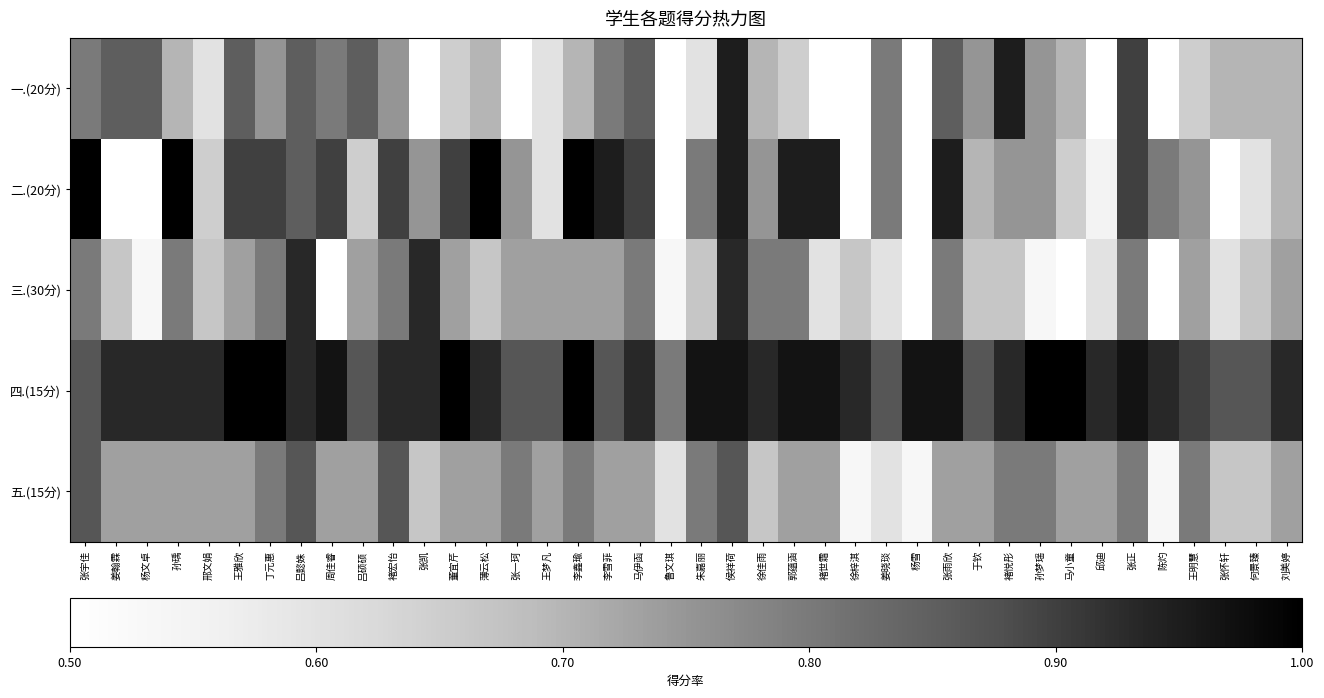

Reading left to right, list all the values displayed in this chart.

一.(20分): 张宇佳=80.0	姜翰霖=85.0	杨文卓=85.0	孙瑀=70.0	邢文娟=60.0	王雅欣=85.0	丁元惠=75.0	吕懿姝=85.0	周佳睿=80.0	吕硕硕=85.0	褚宏怡=75.0	张凯=50.0	董宜芹=65.0	薄云松=70.0	张一珂=45.0	王梦凡=60.0	李鑫瑜=70.0	李雪菲=80.0	马伊函=85.0	鲁文琪=20.0	朱嘉丽=60.0	侯祥荷=95.0	徐佳雨=70.0	郭蕴涵=65.0	褚世霜=50.0	徐梓淇=30.0	姜晓琰=80.0	杨雪=40.0	张雨欣=85.0	于钦=75.0	褚悦彤=95.0	孙梦瑶=75.0	马小童=70.0	邱迪=40.0	张正=90.0	陈灼=50.0	王明慧=65.0	张怀轩=70.0	何景臻=70.0	刘美婷=70.0
二.(20分): 张宇佳=100.0	姜翰霖=45.0	杨文卓=40.0	孙瑀=100.0	邢文娟=65.0	王雅欣=90.0	丁元惠=90.0	吕懿姝=85.0	周佳睿=90.0	吕硕硕=65.0	褚宏怡=90.0	张凯=75.0	董宜芹=90.0	薄云松=100.0	张一珂=75.0	王梦凡=60.0	李鑫瑜=100.0	李雪菲=95.0	马伊函=90.0	鲁文琪=50.0	朱嘉丽=80.0	侯祥荷=95.0	徐佳雨=75.0	郭蕴涵=95.0	褚世霜=95.0	徐梓淇=35.0	姜晓琰=80.0	杨雪=50.0	张雨欣=95.0	于钦=70.0	褚悦彤=75.0	孙梦瑶=75.0	马小童=65.0	邱迪=55.0	张正=90.0	陈灼=80.0	王明慧=75.0	张怀轩=45.0	何景臻=60.0	刘美婷=70.0
三.(30分): 张宇佳=80.0	姜翰霖=66.7	杨文卓=53.3	孙瑀=80.0	邢文娟=66.7	王雅欣=73.3	丁元惠=80.0	吕懿姝=93.3	周佳睿=46.7	吕硕硕=73.3	褚宏怡=80.0	张凯=93.3	董宜芹=73.3	薄云松=66.7	张一珂=73.3	王梦凡=73.3	李鑫瑜=73.3	李雪菲=73.3	马伊函=80.0	鲁文琪=53.3	朱嘉丽=66.7	侯祥荷=93.3	徐佳雨=80.0	郭蕴涵=80.0	褚世霜=60.0	徐梓淇=66.7	姜晓琰=60.0	杨雪=46.7	张雨欣=80.0	于钦=66.7	褚悦彤=66.7	孙梦瑶=53.3	马小童=46.7	邱迪=60.0	张正=80.0	陈灼=40.0	王明慧=73.3	张怀轩=60.0	何景臻=66.7	刘美婷=73.3
四.(15分): 张宇佳=86.7	姜翰霖=93.3	杨文卓=93.3	孙瑀=93.3	邢文娟=93.3	王雅欣=100.0	丁元惠=100.0	吕懿姝=93.3	周佳睿=96.7	吕硕硕=86.7	褚宏怡=93.3	张凯=93.3	董宜芹=100.0	薄云松=93.3	张一珂=86.7	王梦凡=86.7	李鑫瑜=100.0	李雪菲=86.7	马伊函=93.3	鲁文琪=80.0	朱嘉丽=96.7	侯祥荷=96.7	徐佳雨=93.3	郭蕴涵=96.7	褚世霜=96.7	徐梓淇=93.3	姜晓琰=86.7	杨雪=96.7	张雨欣=96.7	于钦=86.7	褚悦彤=93.3	孙梦瑶=100.0	马小童=100.0	邱迪=93.3	张正=96.7	陈灼=93.3	王明慧=90.0	张怀轩=86.7	何景臻=86.7	刘美婷=93.3
五.(15分): 张宇佳=86.7	姜翰霖=73.3	杨文卓=73.3	孙瑀=73.3	邢文娟=73.3	王雅欣=73.3	丁元惠=80.0	吕懿姝=86.7	周佳睿=73.3	吕硕硕=73.3	褚宏怡=86.7	张凯=66.7	董宜芹=73.3	薄云松=73.3	张一珂=80.0	王梦凡=73.3	李鑫瑜=80.0	李雪菲=73.3	马伊函=73.3	鲁文琪=60.0	朱嘉丽=80.0	侯祥荷=86.7	徐佳雨=66.7	郭蕴涵=73.3	褚世霜=73.3	徐梓淇=53.3	姜晓琰=60.0	杨雪=53.3	张雨欣=73.3	于钦=73.3	褚悦彤=80.0	孙梦瑶=80.0	马小童=73.3	邱迪=73.3	张正=80.0	陈灼=53.3	王明慧=80.0	张怀轩=66.7	何景臻=66.7	刘美婷=73.3